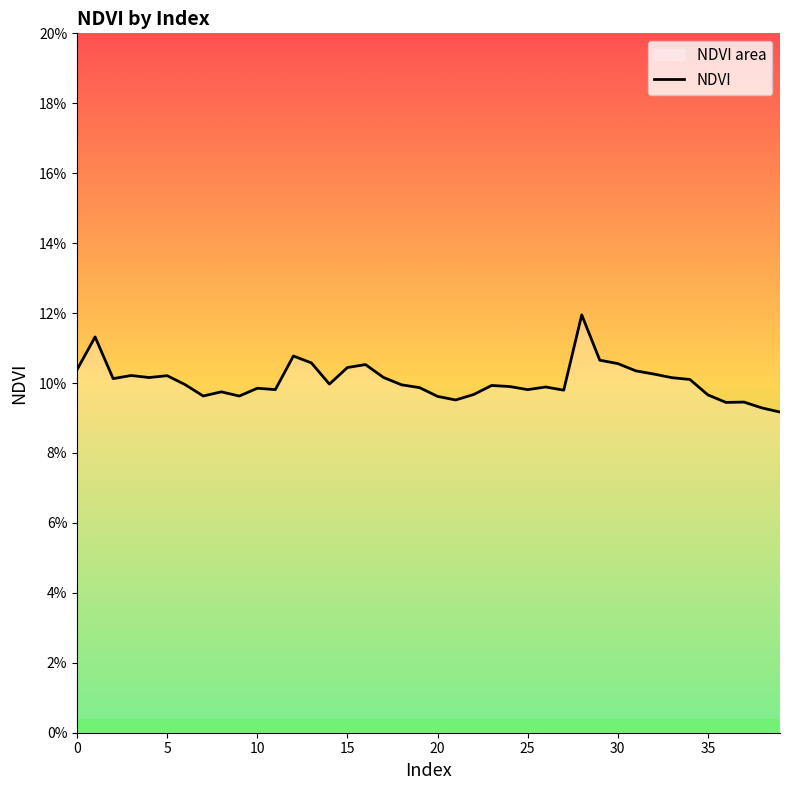

Reading left to right, what are all the values shown in this chart?

0.1	0.1	0.1	0.1	0.1	0.1	0.1	0.1	0.1	0.1	0.1	0.1	0.1	0.1	0.1	0.1	0.1	0.1	0.1	0.1	0.1	0.1	0.1	0.1	0.1	0.1	0.1	0.1	0.1	0.1	0.1	0.1	0.1	0.1	0.1	0.1	0.1	0.1	0.1	0.1